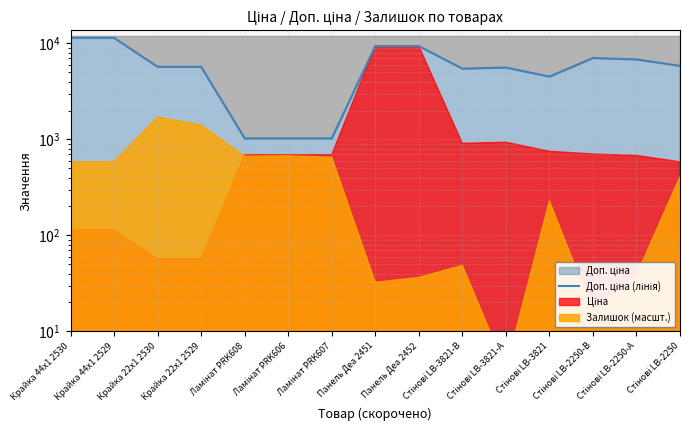

True or false: the data shows 1024.6 at Ламінат PRK608.

True